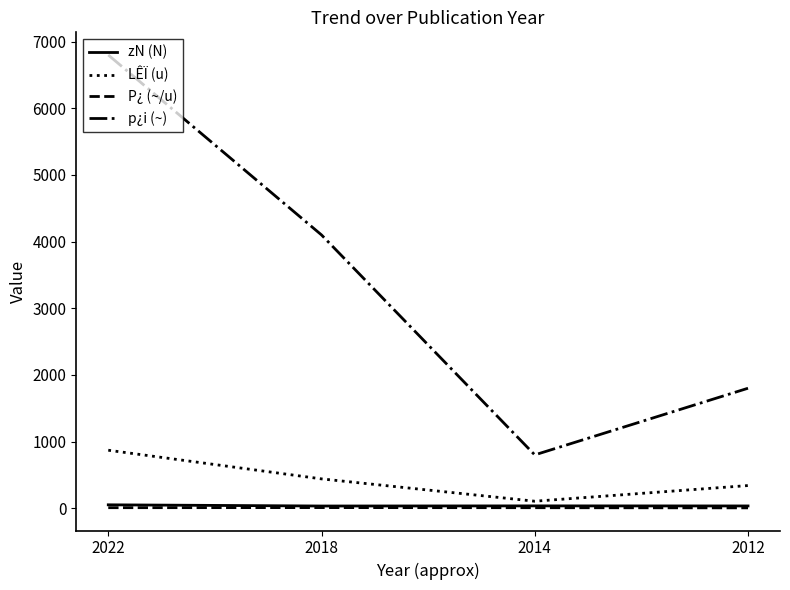

What is the highest value of the p¿i (~) series?

6800.0